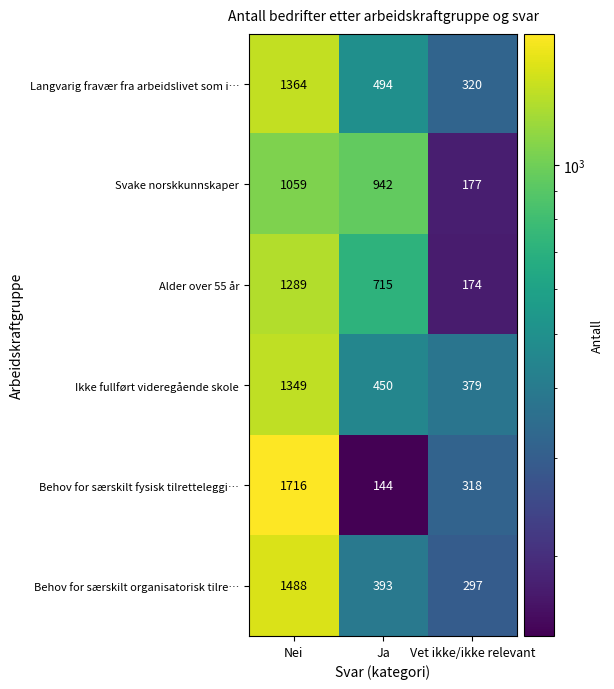

List the series in order of their peak value, highest first.

Behov for særskilt fysisk tilretteleggi…, Behov for særskilt organisatorisk tilre…, Langvarig fravær fra arbeidslivet som i…, Ikke fullført videregående skole, Alder over 55 år, Svake norskkunnskaper